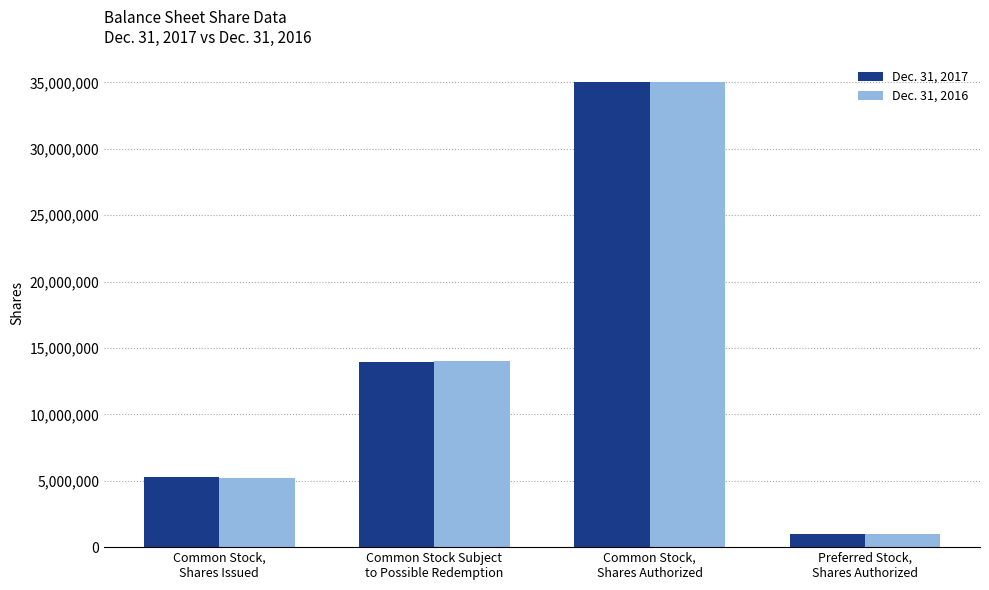

What is the average value of the Dec. 31, 2016 series?

13802500